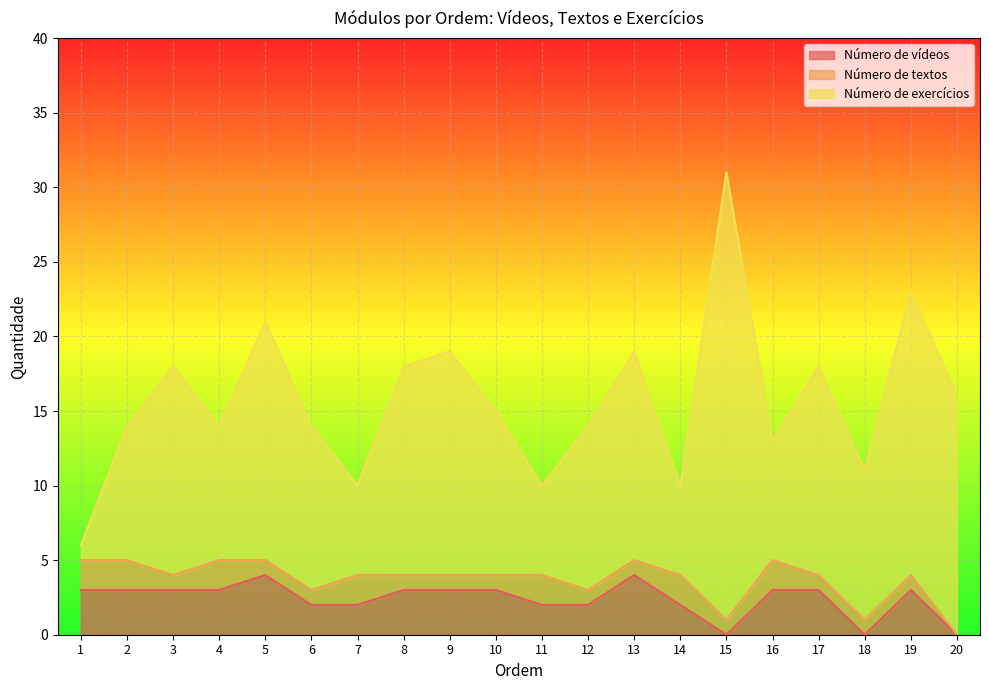

Which series has the largest total across all categories?

Número de exercícios